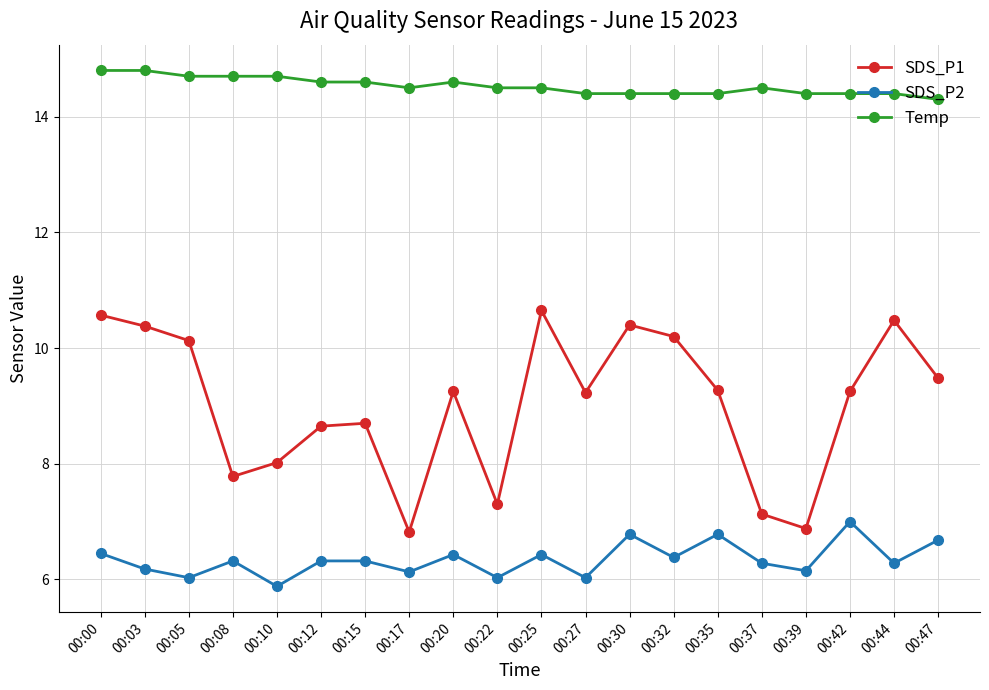

True or false: SDS_P1 has more than 0 points higher than both neighbors.

True